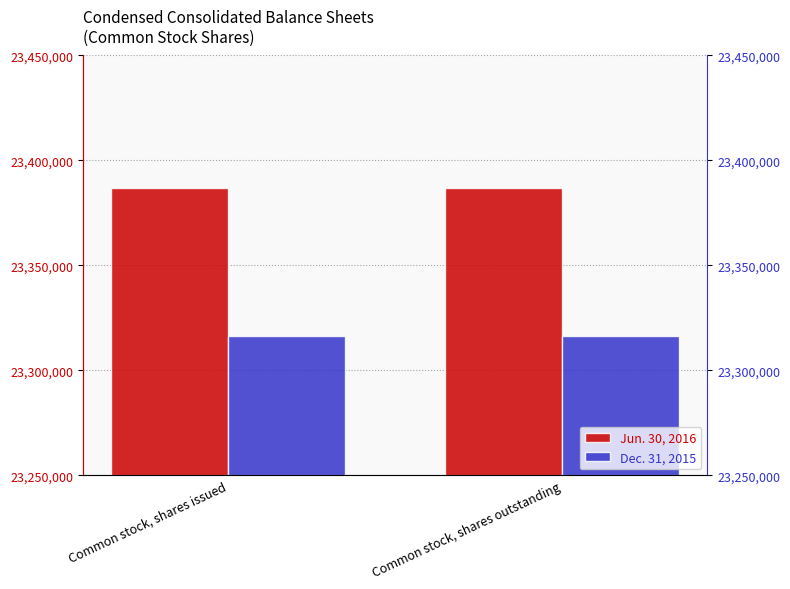

Reading right to left, list all the values displayed in this chart.

Jun. 30, 2016: 23386815	23386815
Dec. 31, 2015: 23316413	23316413